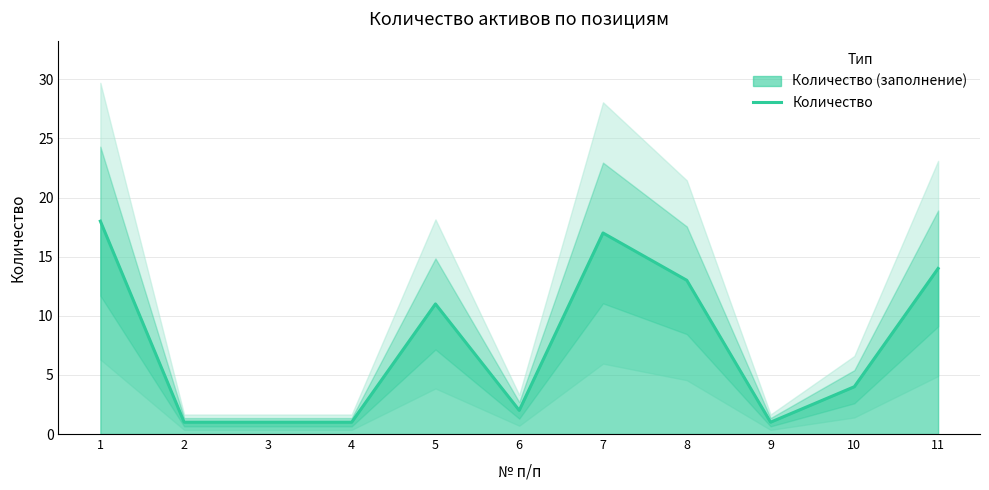

Rank the categories by value from lowest to highest.

2, 3, 4, 9, 6, 10, 5, 8, 11, 7, 1